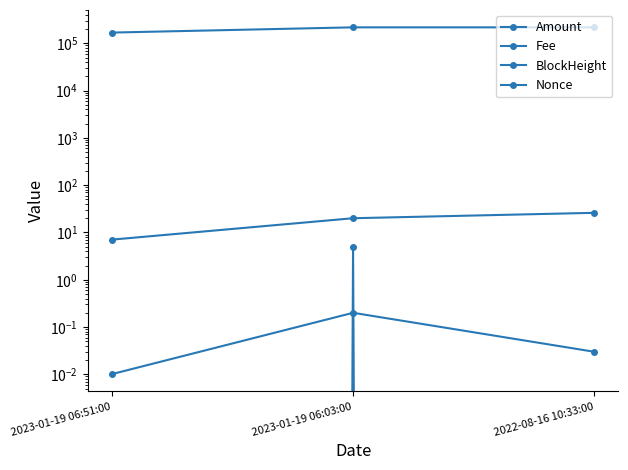

What position from the left is 2023-01-19 06:51:00?

1